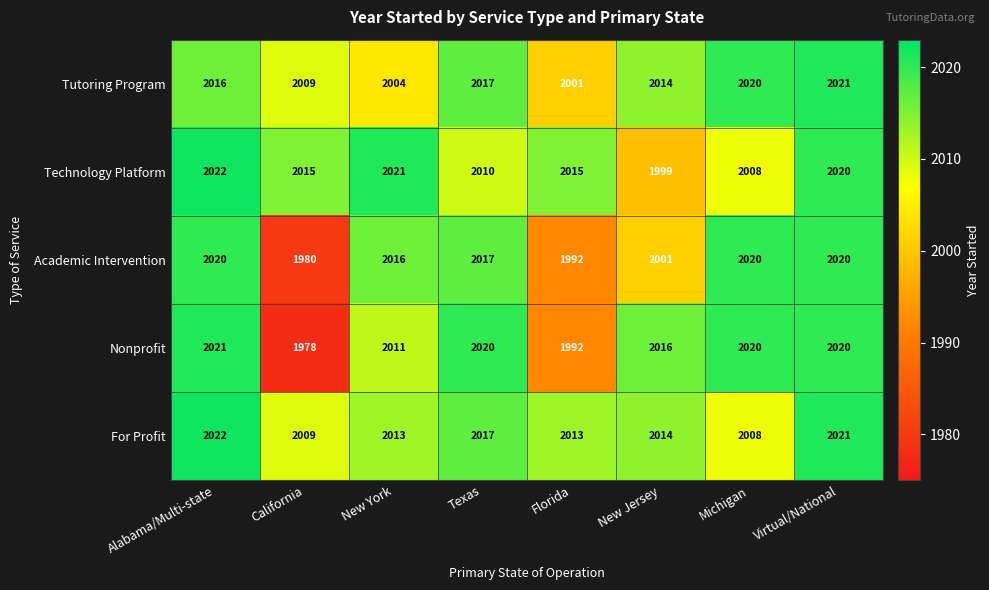

How many categories are shown in the chart?

8